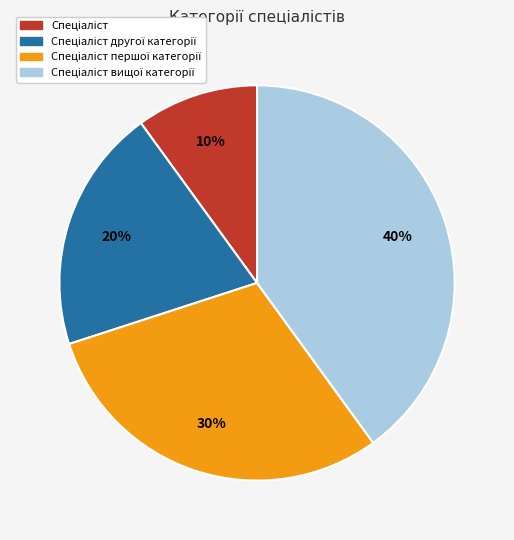

Is there any slice that represents more than half of the pie?

No